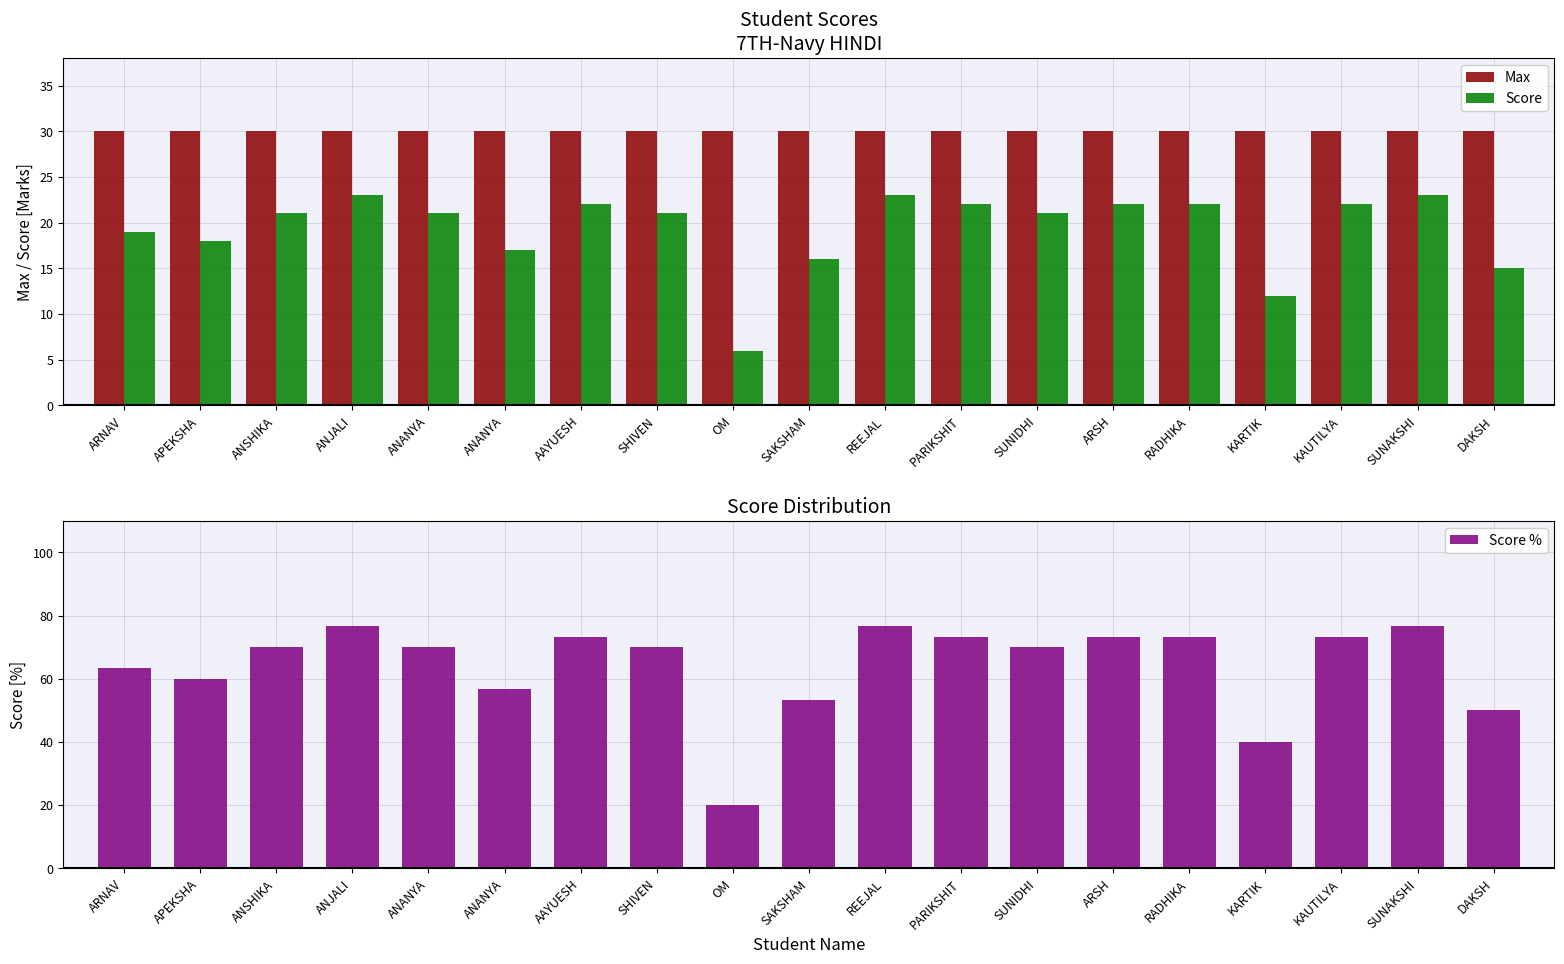

Which series has the largest total across all categories?

Score %